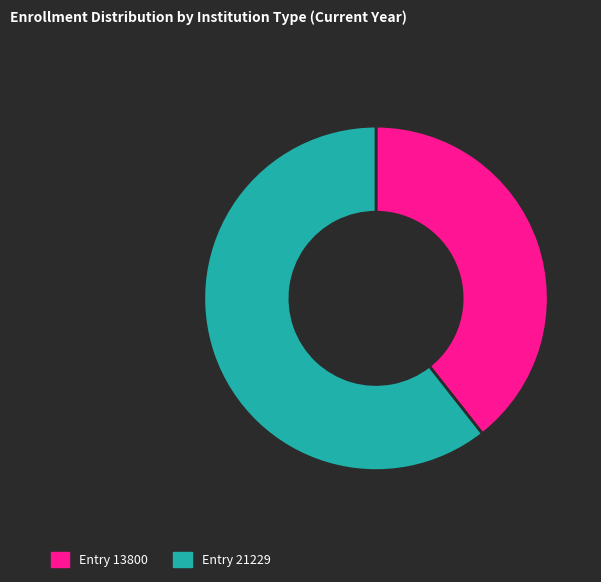

How many slices are in this pie chart?

2